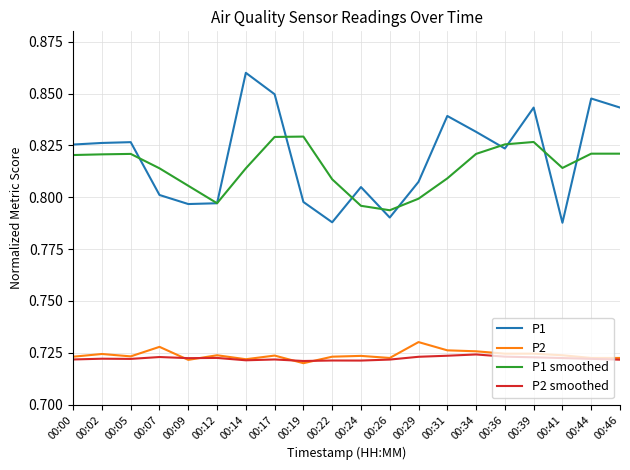

Is it true that P2 smoothed equals 1.1 at 00:26?

False